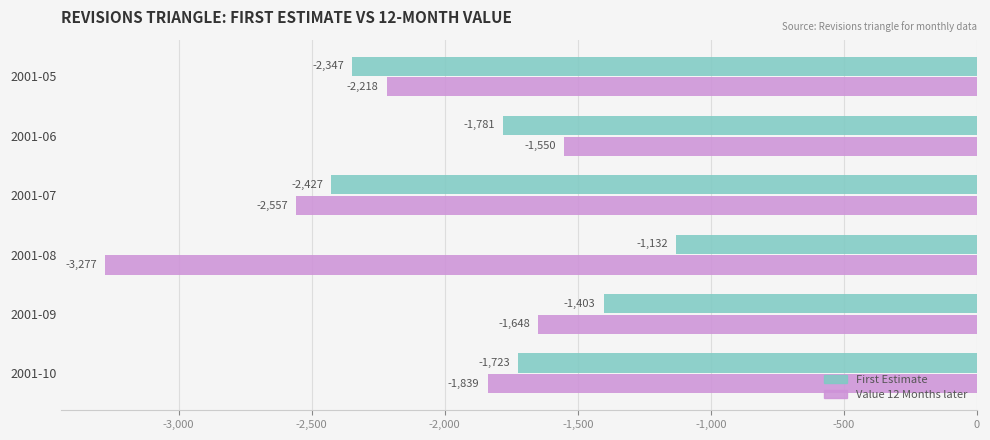

What is the difference between the maximum and second lowest values in the Value 12 Months later series?

1007